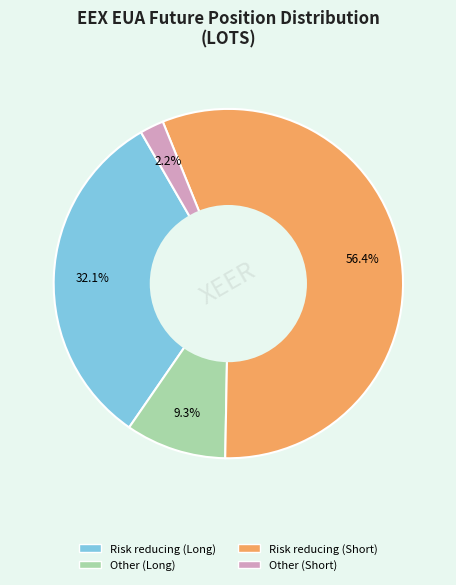

Is there any slice that represents more than half of the pie?

Yes